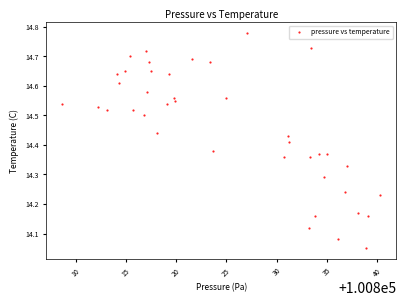

What is the range of X values (max minus min)?

31.6